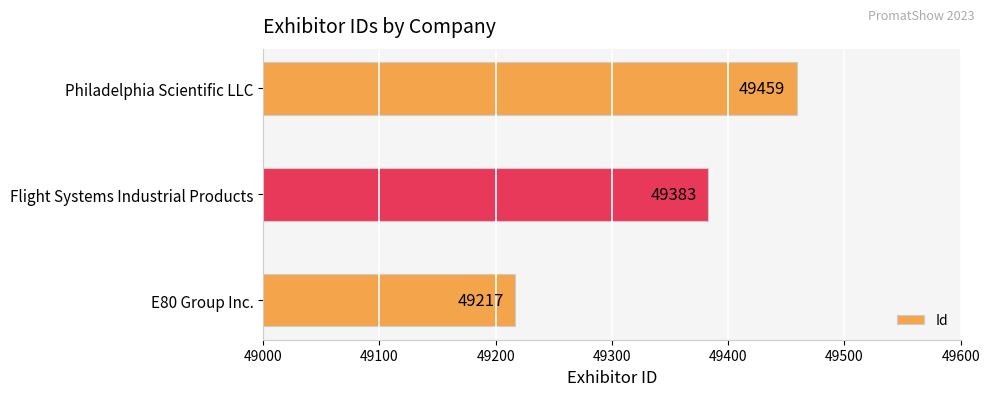

How many data points are less than 49383?

1